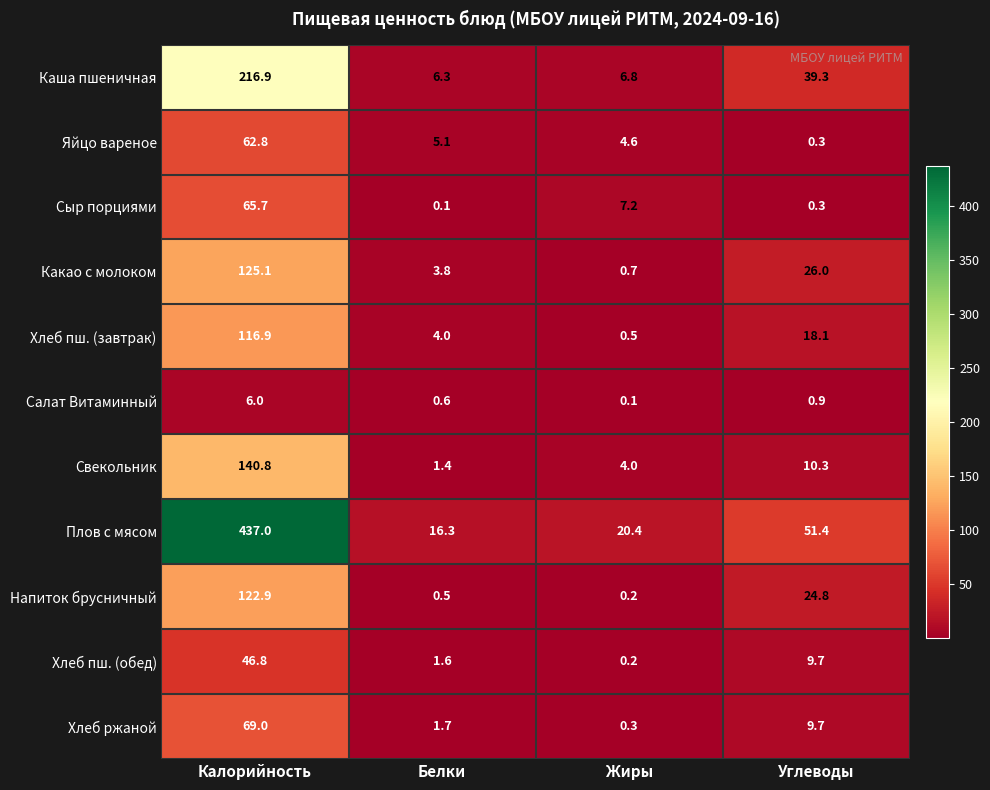

What is the maximum value shown in the chart?

437.0